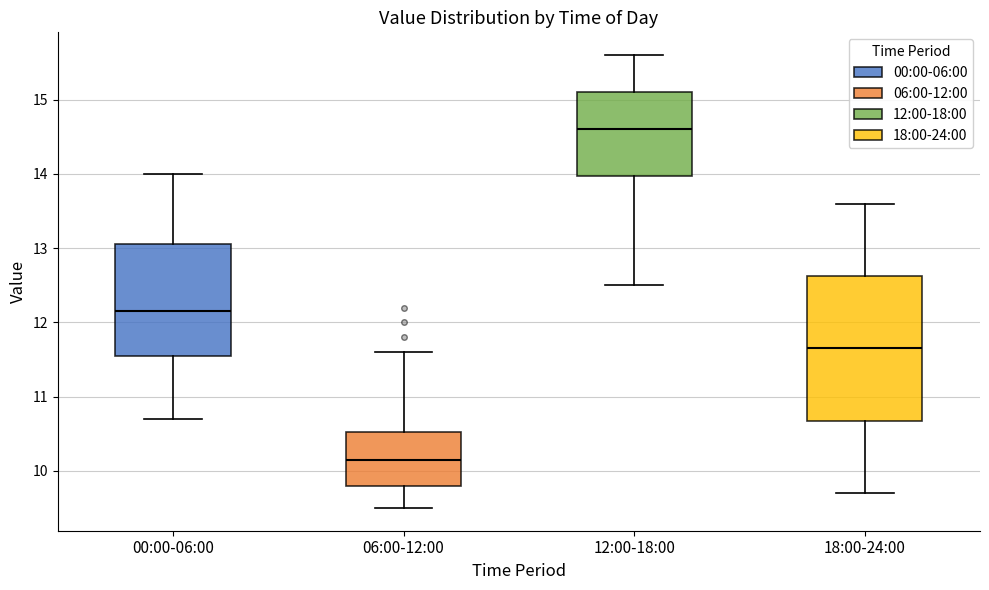

Where is the lower edge of the box for 12:00-18:00 on the y-axis? The values are not printed on the chart, so give them approximately, as read against the axis.

14.0